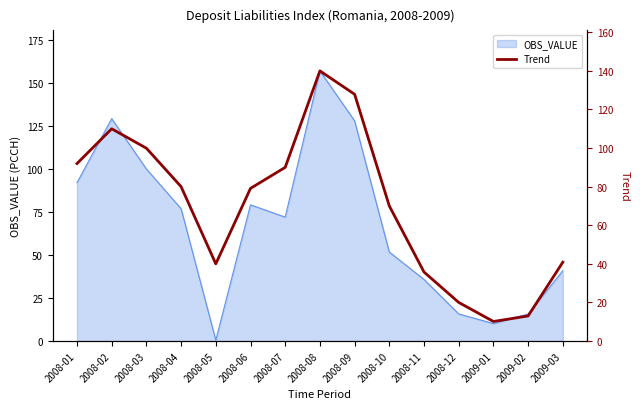

Is it true that the value at 2008-09 is 127.9?

True